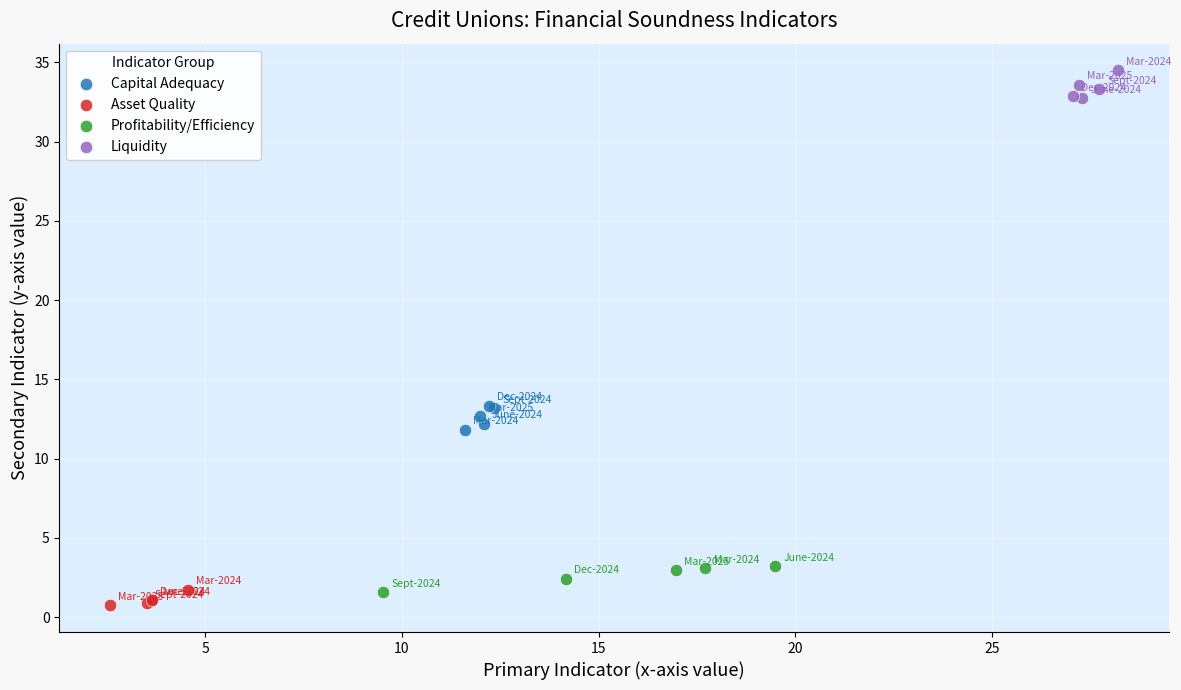

Which series contains the highest Y value?

Liquidity